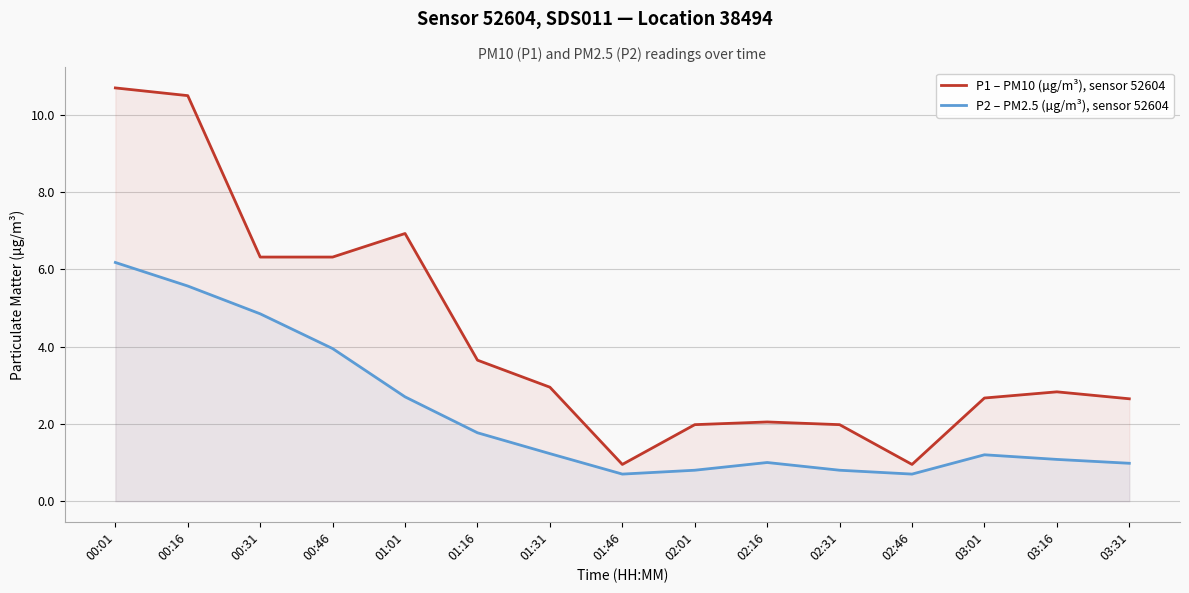

The value of P2 – PM2.5 (µg/m³), sensor 52604 at 00:16 is 8.1. True or false?

False